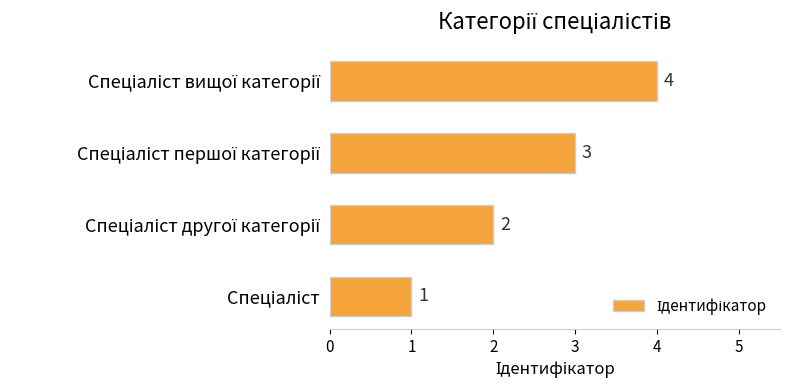

What is the difference between the second highest and minimum values?

2